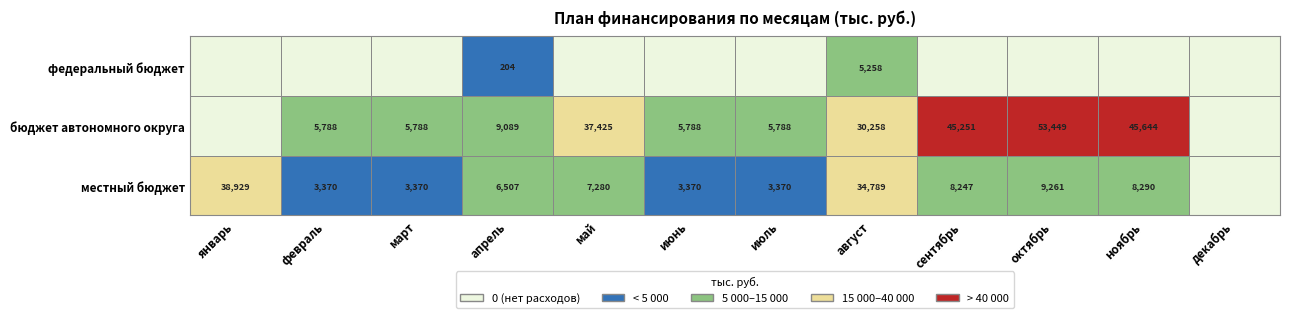

Reading left to right, transcribe all the data shown in this chart.

федеральный бюджет: январь=0.0	февраль=0.0	март=0.0	апрель=204.0	май=0.0	июнь=0.0	июль=0.0	август=5257.8	сентябрь=0.0	октябрь=0.0	ноябрь=0.0	декабрь=0.0
бюджет автономного округа: январь=0.0	февраль=5788.0	март=5788.0	апрель=9089.3	май=37425.5	июнь=5788.0	июль=5788.0	август=30258.3	сентябрь=45250.8	октябрь=53449.4	ноябрь=45643.5	декабрь=0.0
местный бюджет: январь=38929.2	февраль=3370.0	март=3370.0	апрель=6507.0	май=7280.3	июнь=3370.0	июль=3370.0	август=34788.6	сентябрь=8247.4	октябрь=9260.7	ноябрь=8290.1	декабрь=0.0